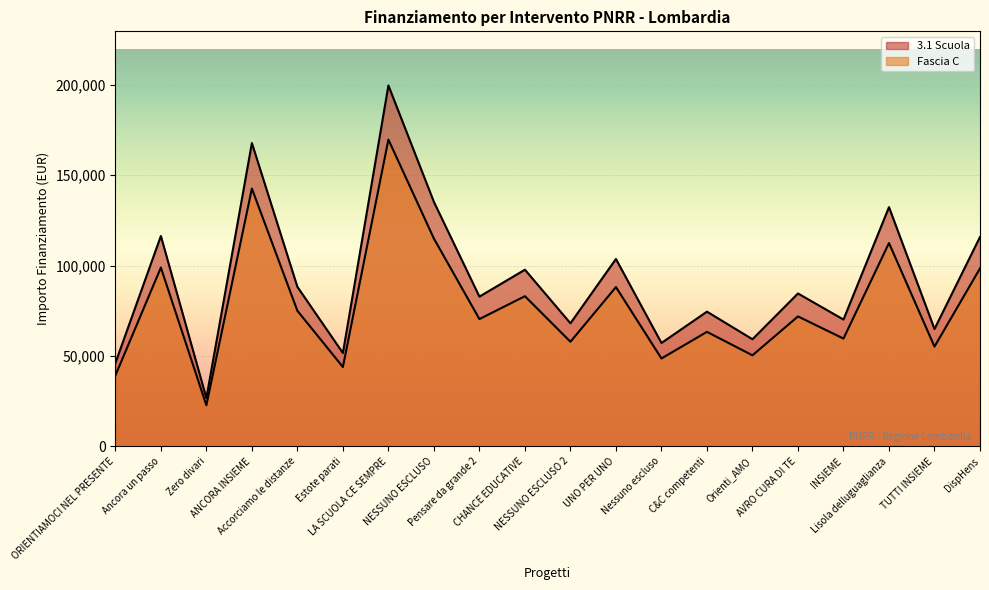

Which label corresponds to the largest value in the chart?

LA SCUOLA CE SEMPRE